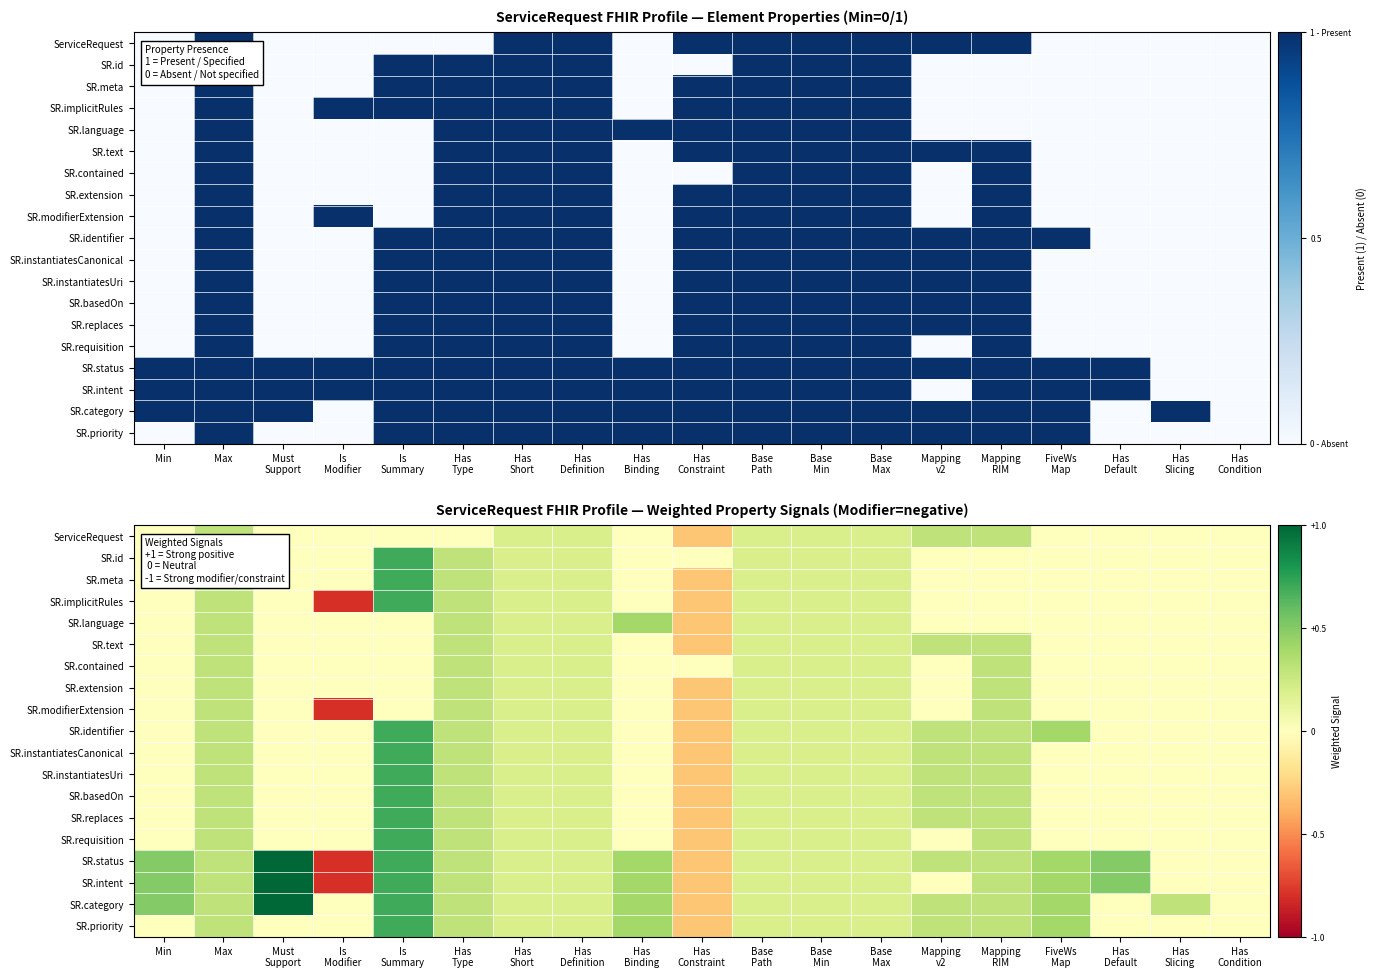

How many values in the SR.intent series are below 0?

2